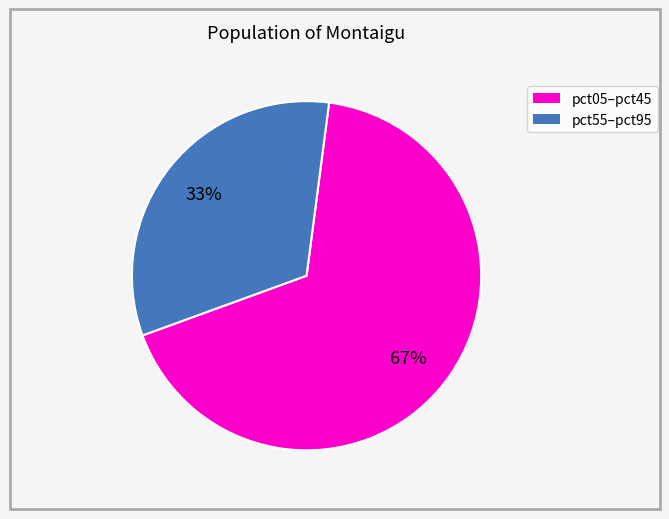

Is there any slice that represents more than half of the pie?

Yes